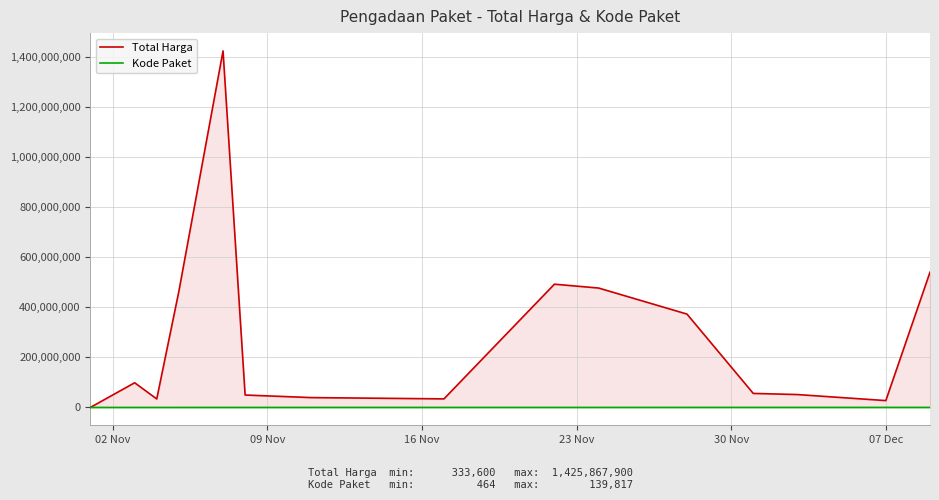

Which series has the largest range (max minus min)?

Total Harga